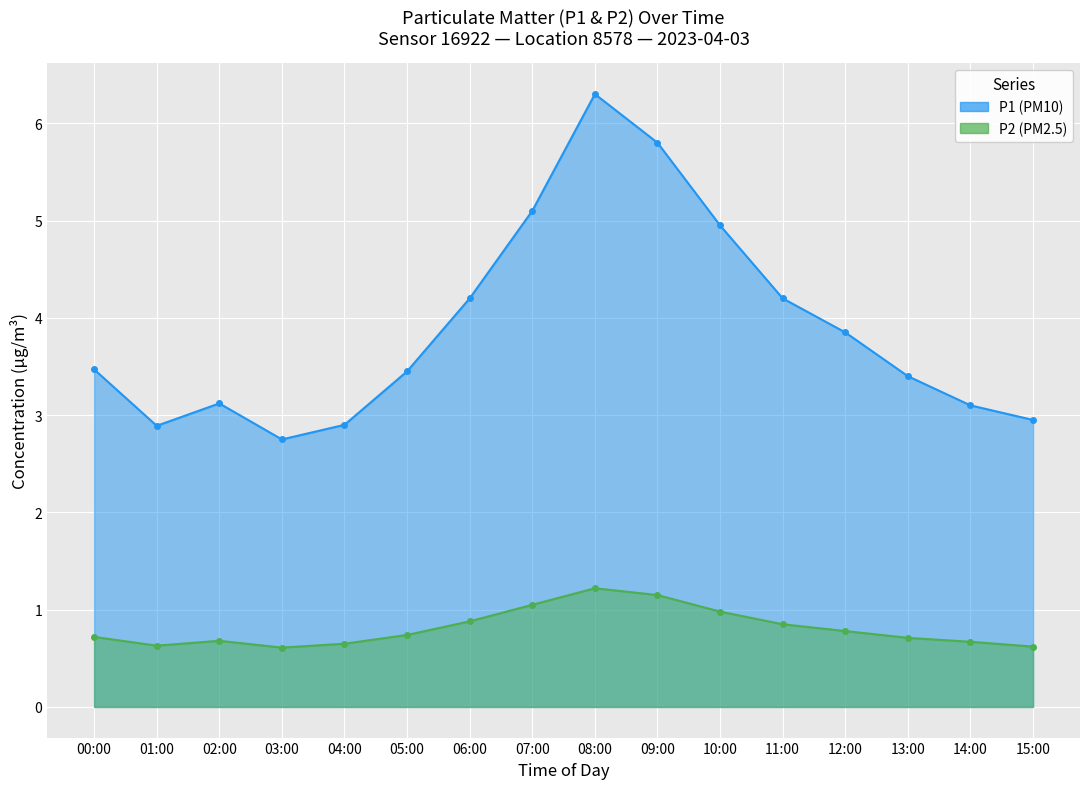

What is the maximum value for P1?

6.3